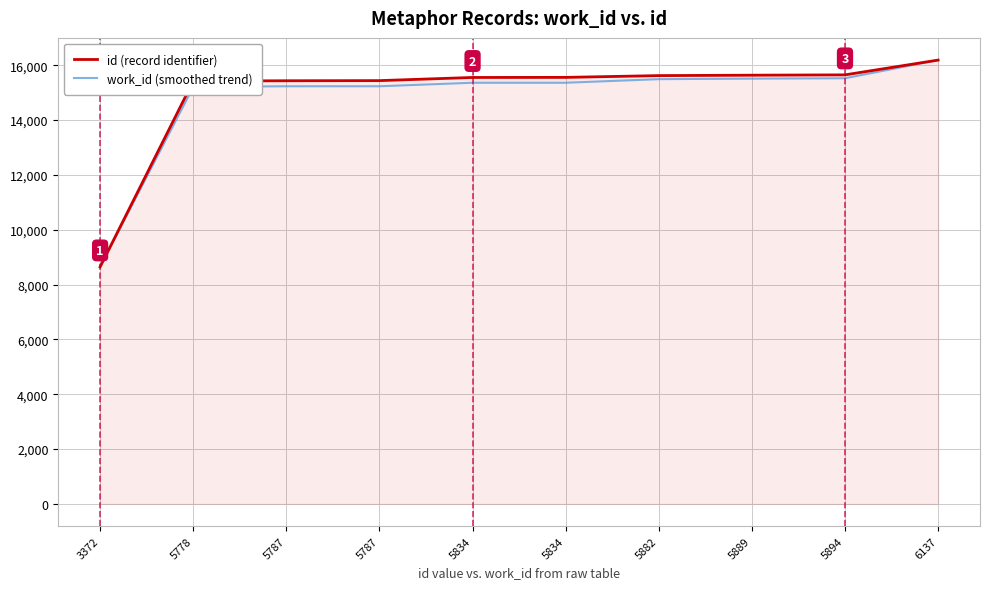

Reading left to right, list all the values displayed in this chart.

id (record identifier): 8648.0	15423.0	15436.0	15441.0	15556.0	15559.0	15624.0	15639.0	15651.0	16190.0
work_id (smoothed trend): 8648.0	15210.8	15235.3	15235.3	15363.5	15363.5	15494.4	15513.5	15527.2	16190.0